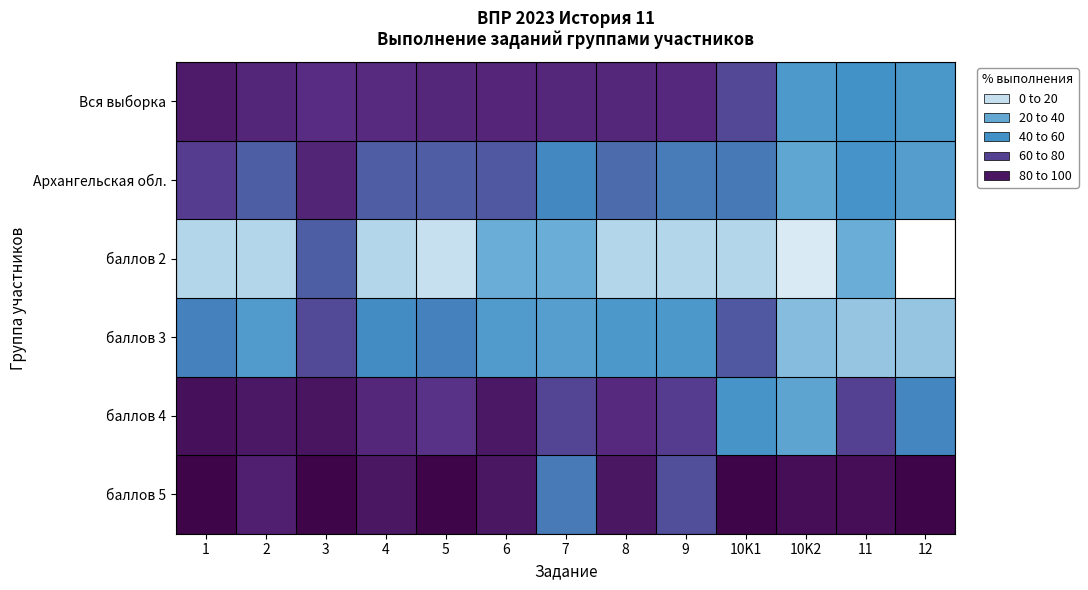

Rank the series at 11 from highest to lowest value.

баллов 5, баллов 4, Вся выборка, Архангельская обл., баллов 2, баллов 3